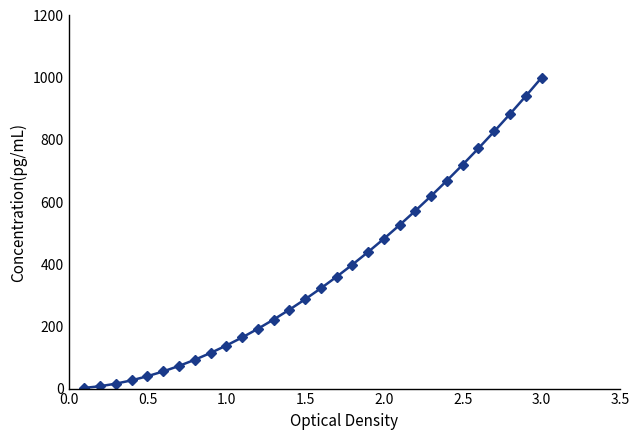

Does the chart display data point markers on the line(s)?

Yes